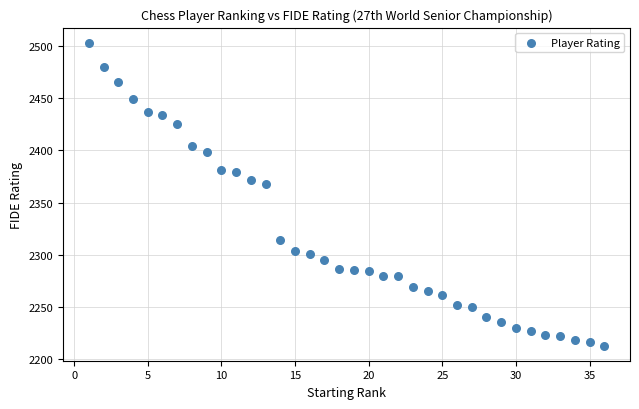

What is the range of X values (max minus min)?

35